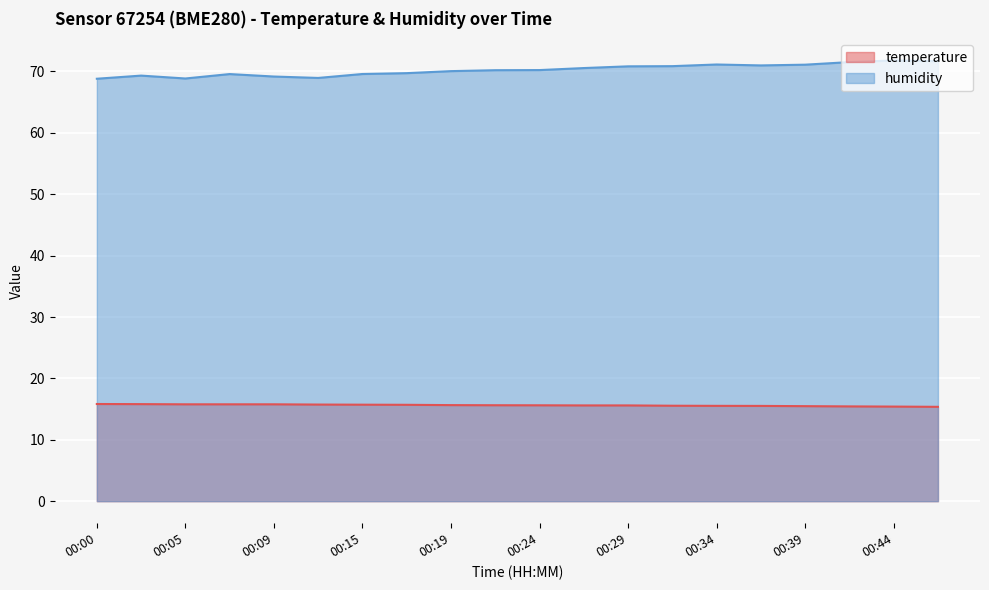

Read the temperature value at 00:09.

15.8